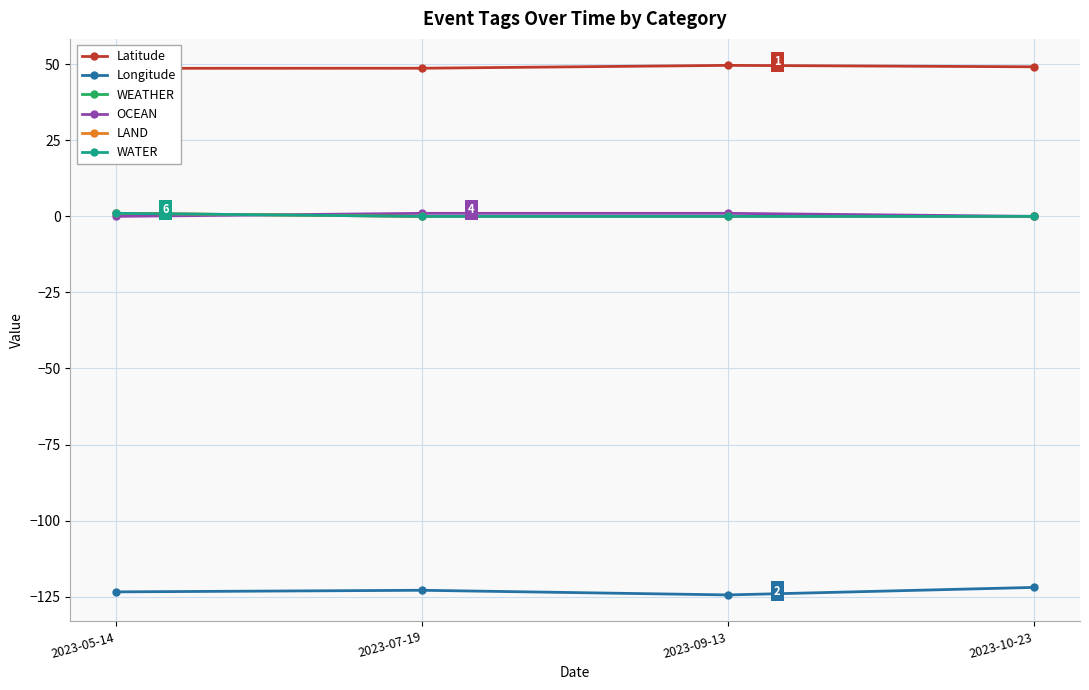

What are all the series names shown in the legend?

Latitude, Longitude, WEATHER, OCEAN, LAND, WATER